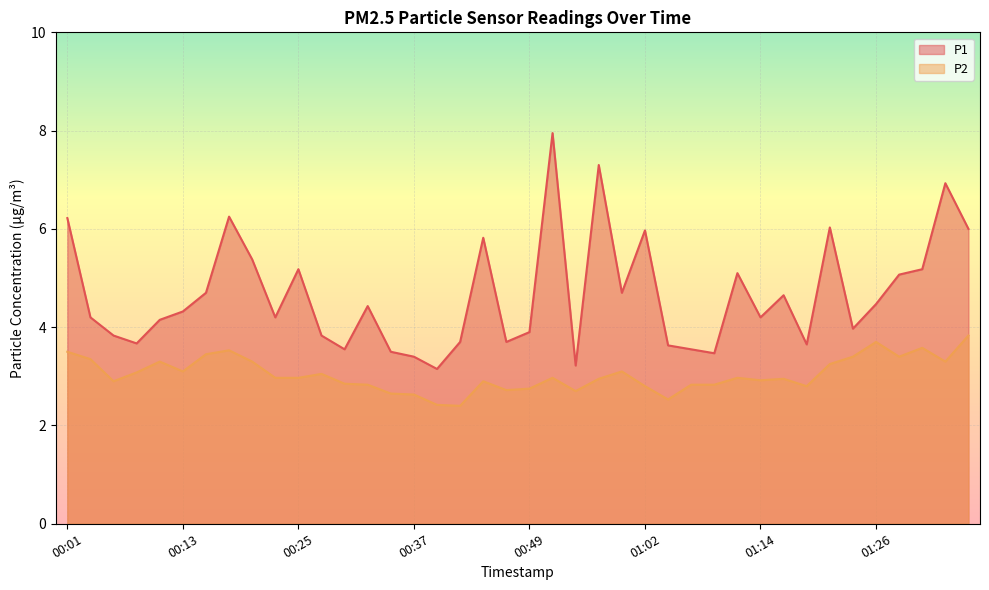

What is the difference between the P2 values at 00:37 and 01:09?

0.2